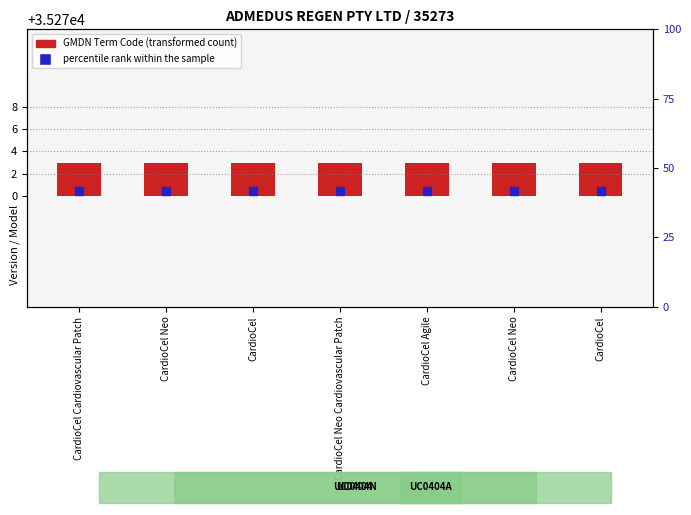

At how many categories does at least one series exceed 35158?

7